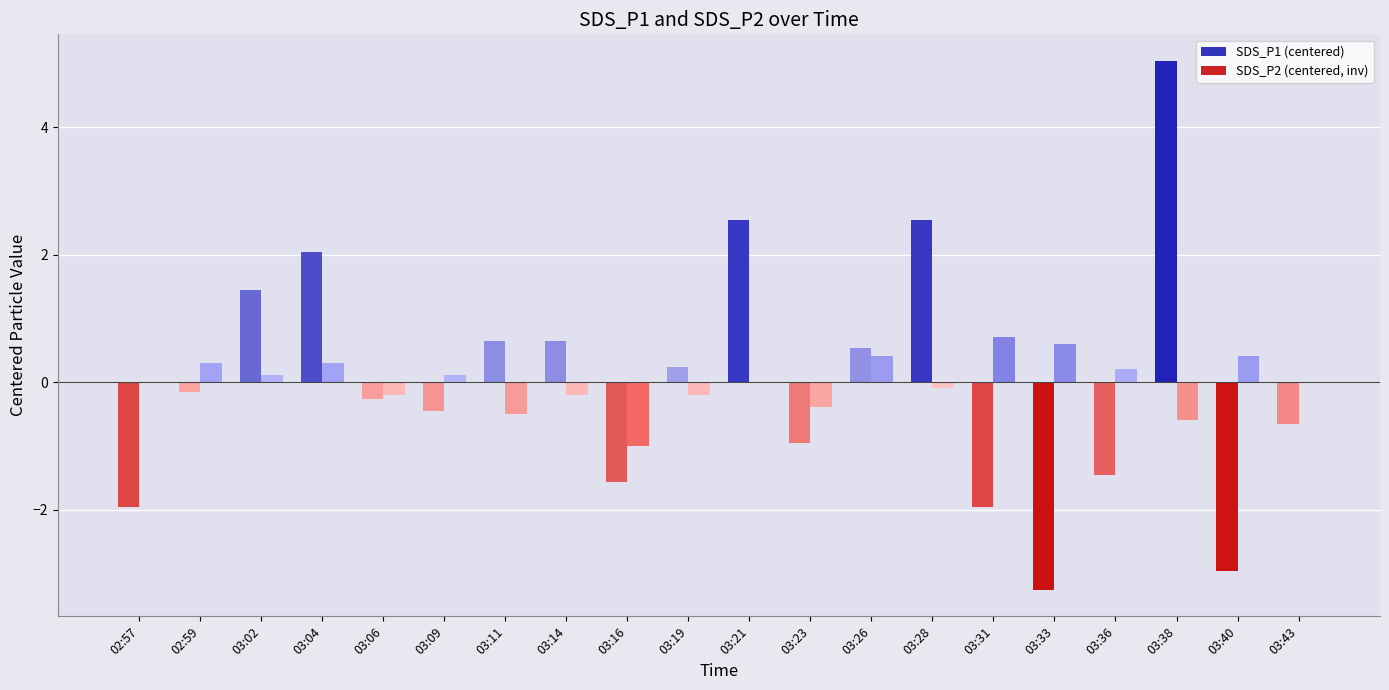

Between 03:11 and 03:04, which is larger?

03:04